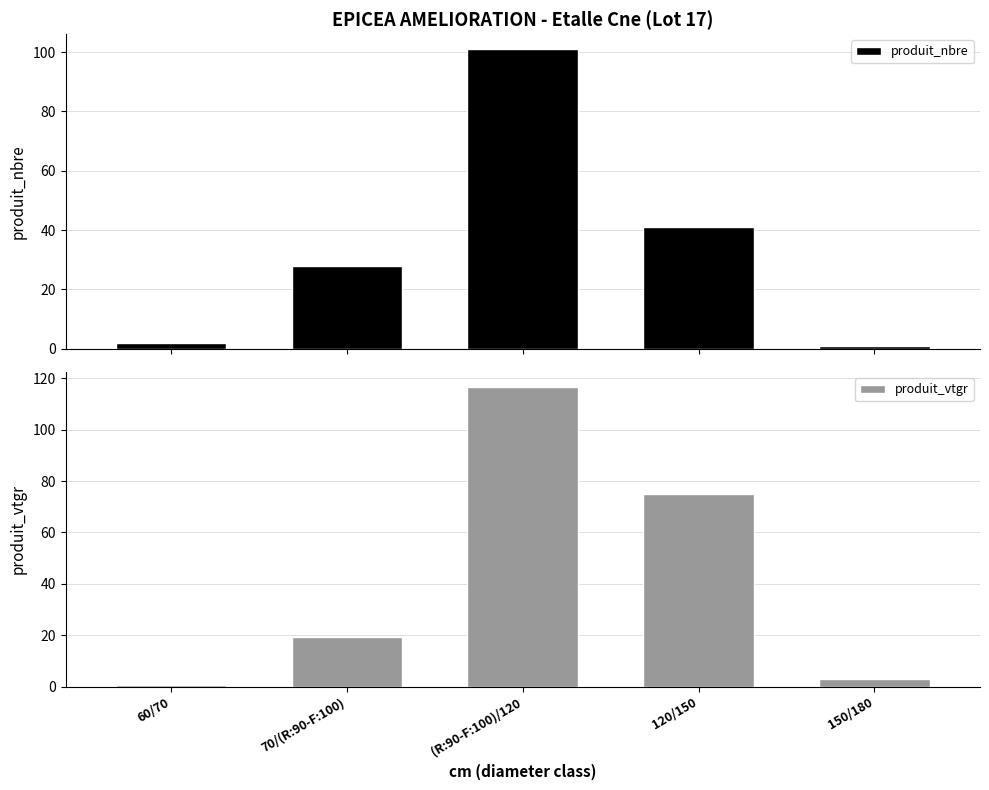

How many categories are shown in the chart?

5